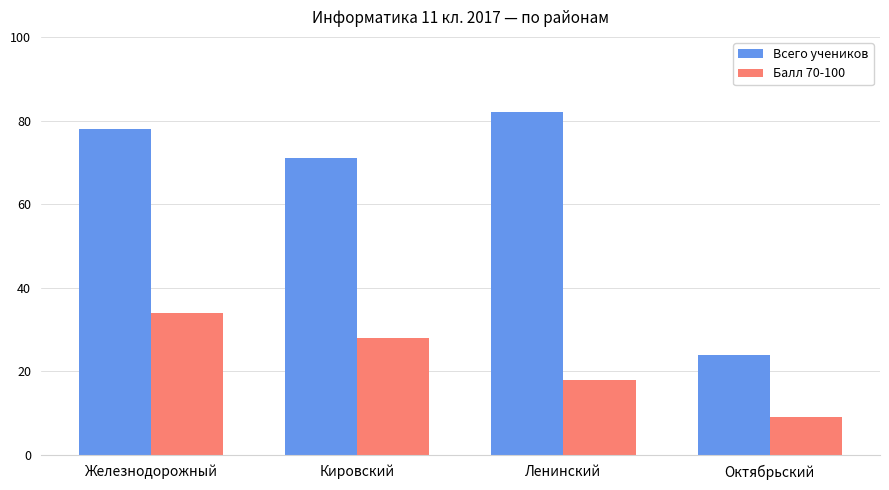

Rank the series by their maximum value, from highest to lowest.

Всего учеников, Балл 70-100